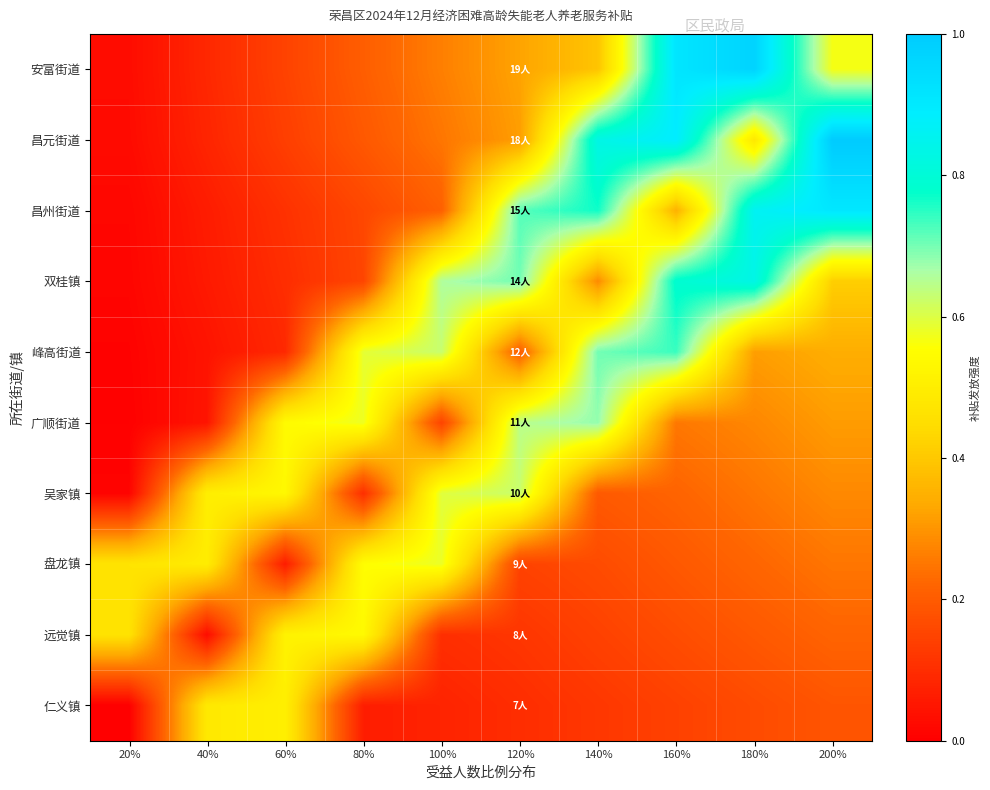

At how many categories does at least one series exceed 0?

10